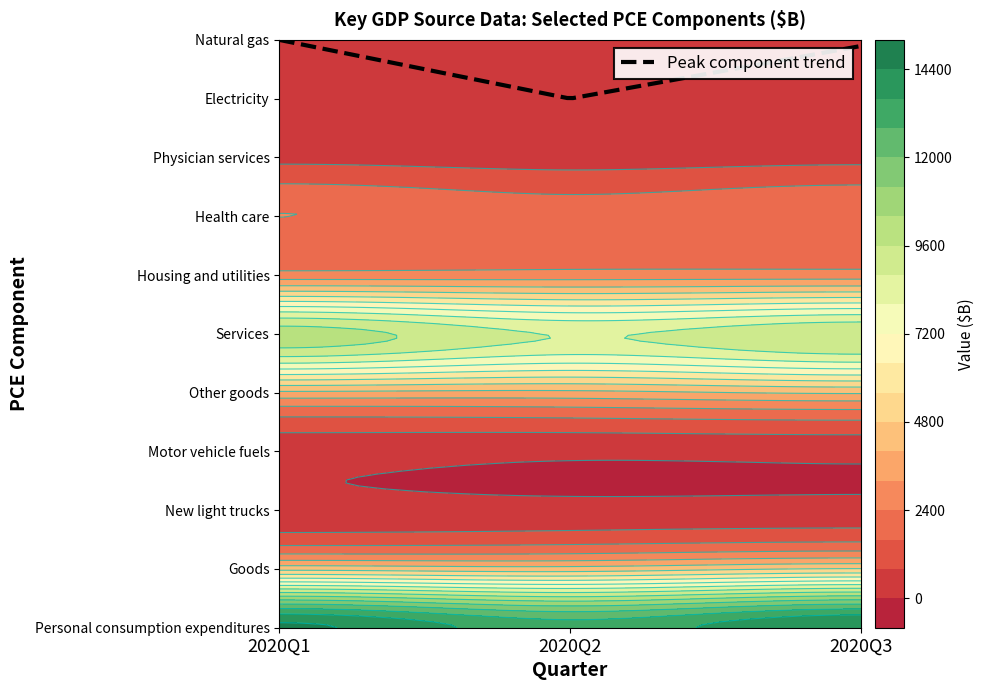

Which series has the largest range (max minus min)?

Personal consumption expenditures